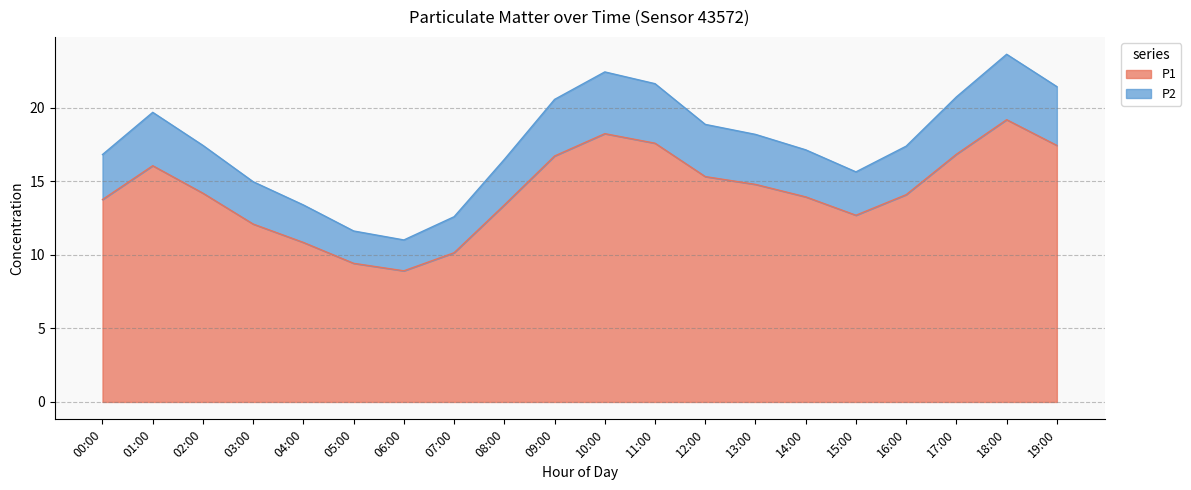

The value of P1 at 00:00 is 18.6. True or false?

False